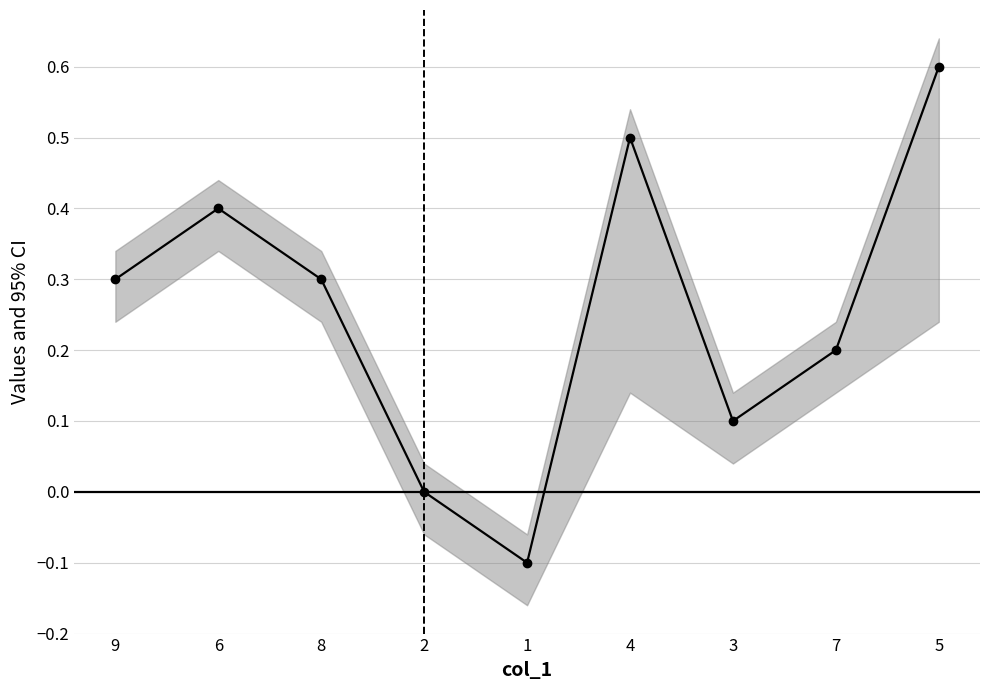

True or false: the data has more than 1 interior local peaks.

True